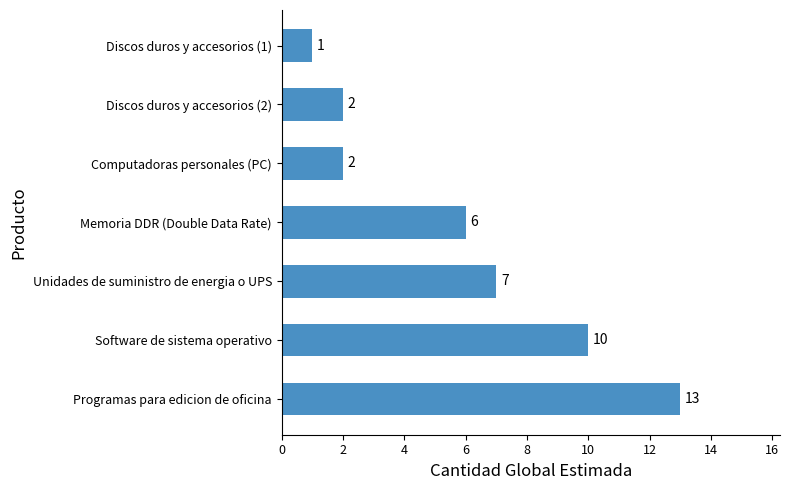

True or false: the data shows 7 at Unidades de suministro de energia o UPS.

True